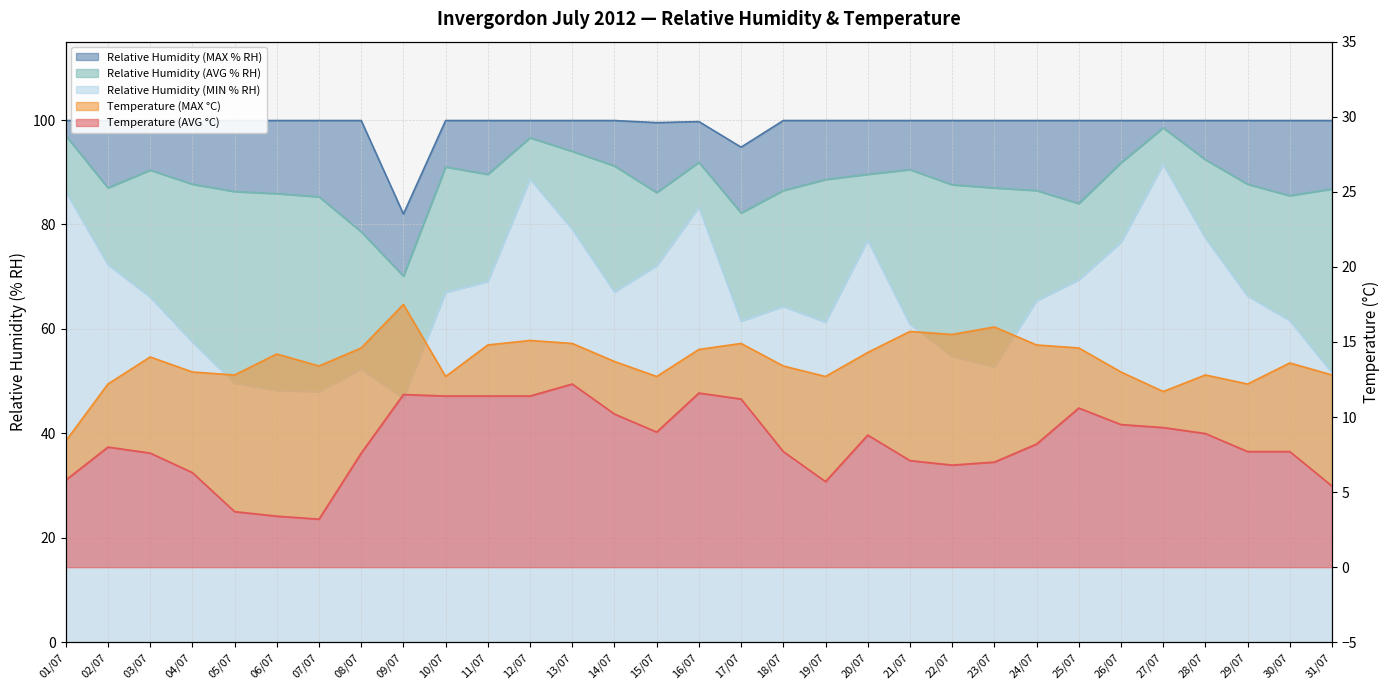

At which category does Invergordon Relative Humidity (MAX % RH) reach its first local valley?

09/07